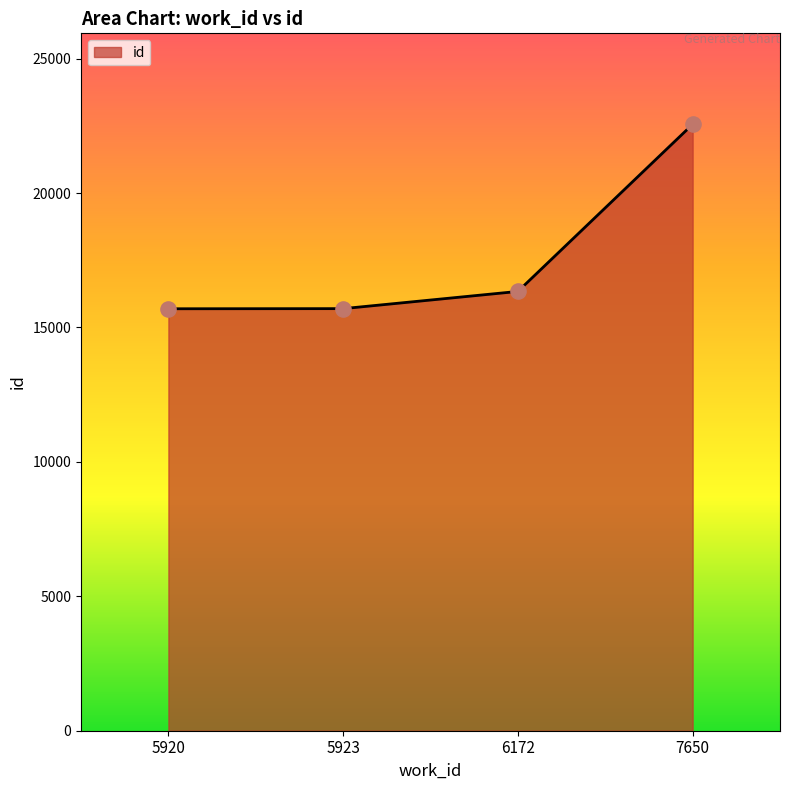

Which has a higher value, 5923 or 6172?

6172